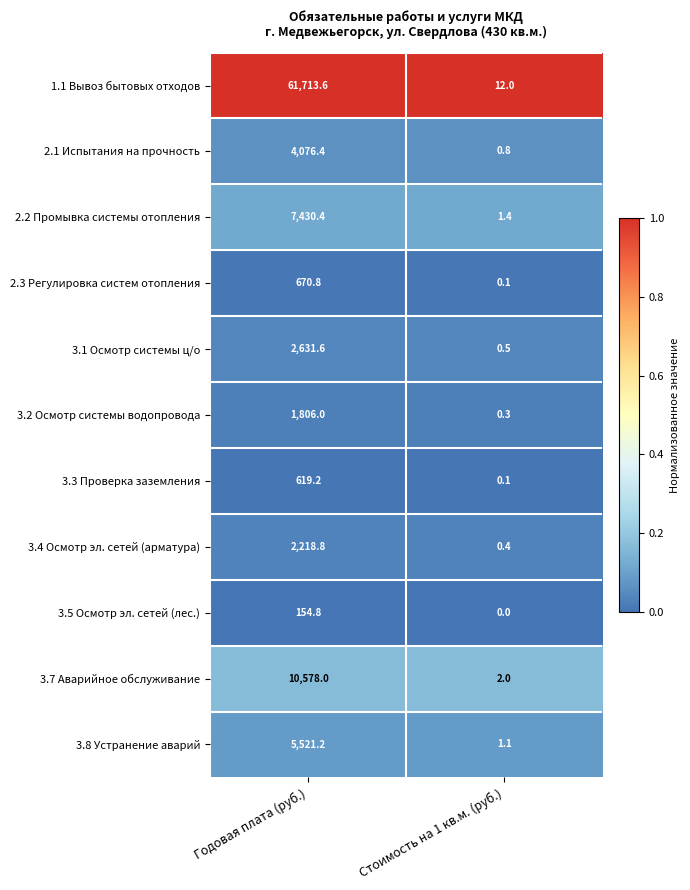

List the series in order of their peak value, lowest first.

3.5 Осмотр эл. сетей (лес.), 3.3 Проверка заземления, 2.3 Регулировка систем отопления, 3.2 Осмотр системы водопровода, 3.4 Осмотр эл. сетей (арматура), 3.1 Осмотр системы ц/о, 2.1 Испытания на прочность, 3.8 Устранение аварий, 2.2 Промывка системы отопления, 3.7 Аварийное обслуживание, 1.1 Вывоз бытовых отходов